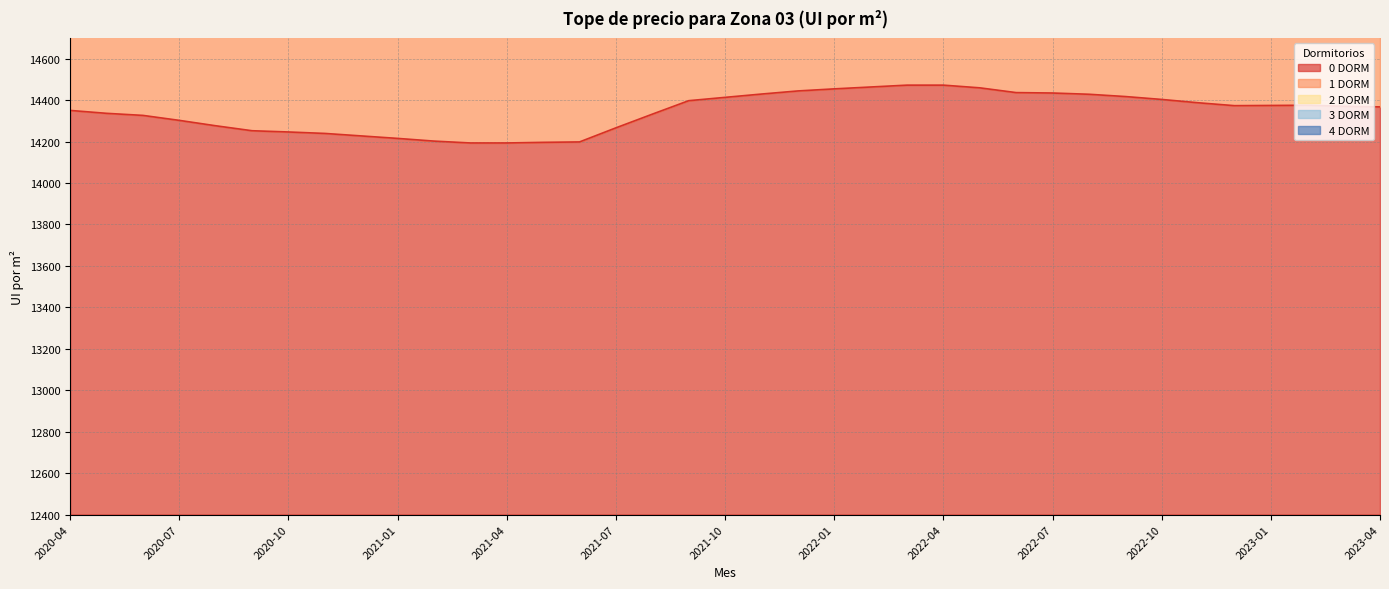

The 1 DORM series shows 2381 at 2020-09. True or false?

False